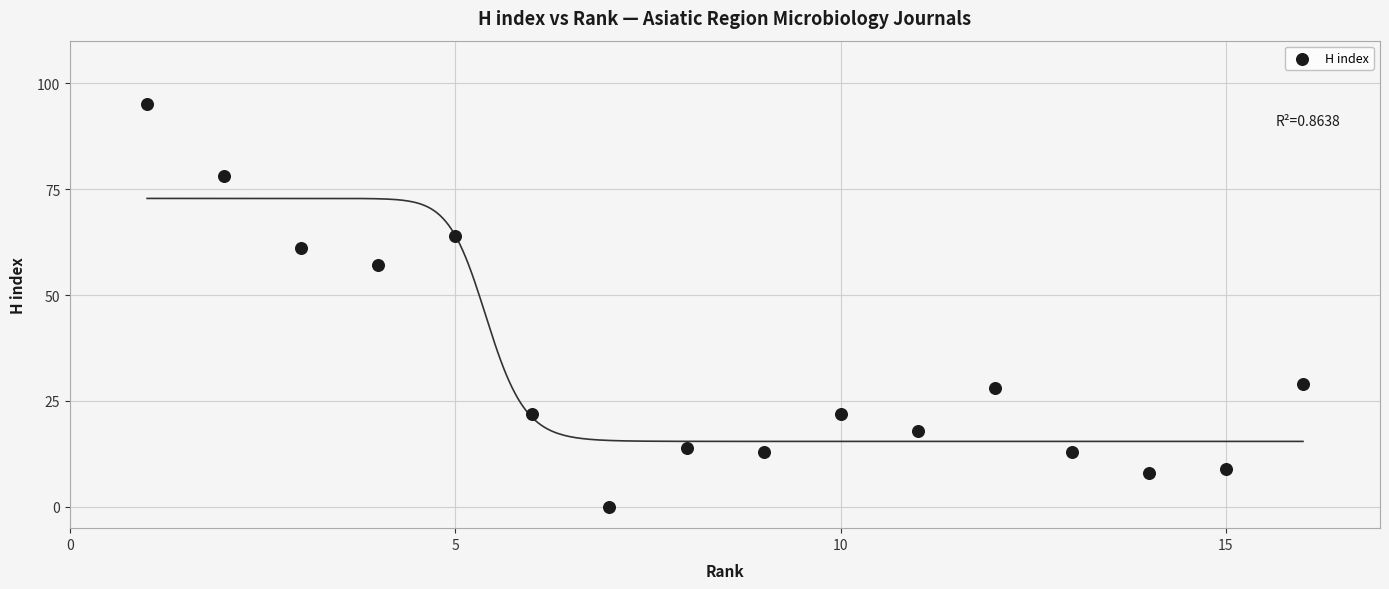

What is the range of X values (max minus min)?

15